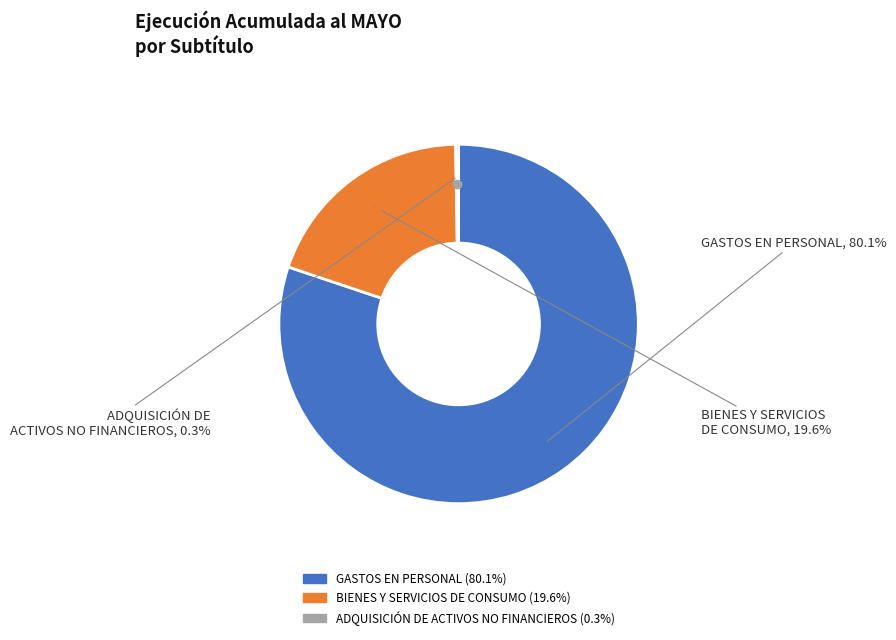

Which slice is the largest?

GASTOS EN PERSONAL